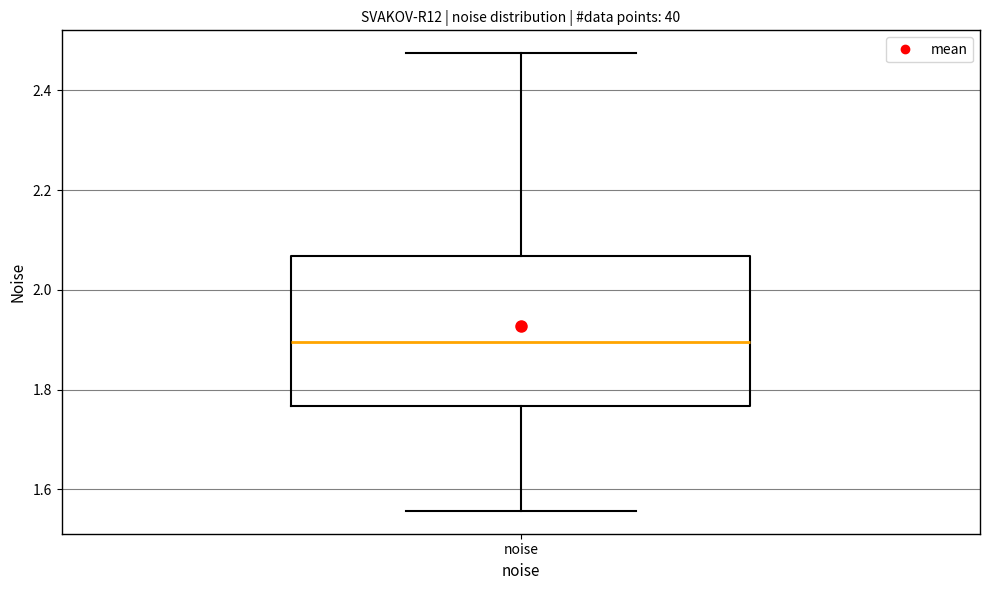

Transcribe this box plot: give where the median line is, the range the box spans, and where the two whiskers end, as read against the y-axis. The values are not printed on the chart, so give them approximately, as read against the axis.

median 1.90, box 1.76 to 2.06, whiskers 1.56 to 2.48